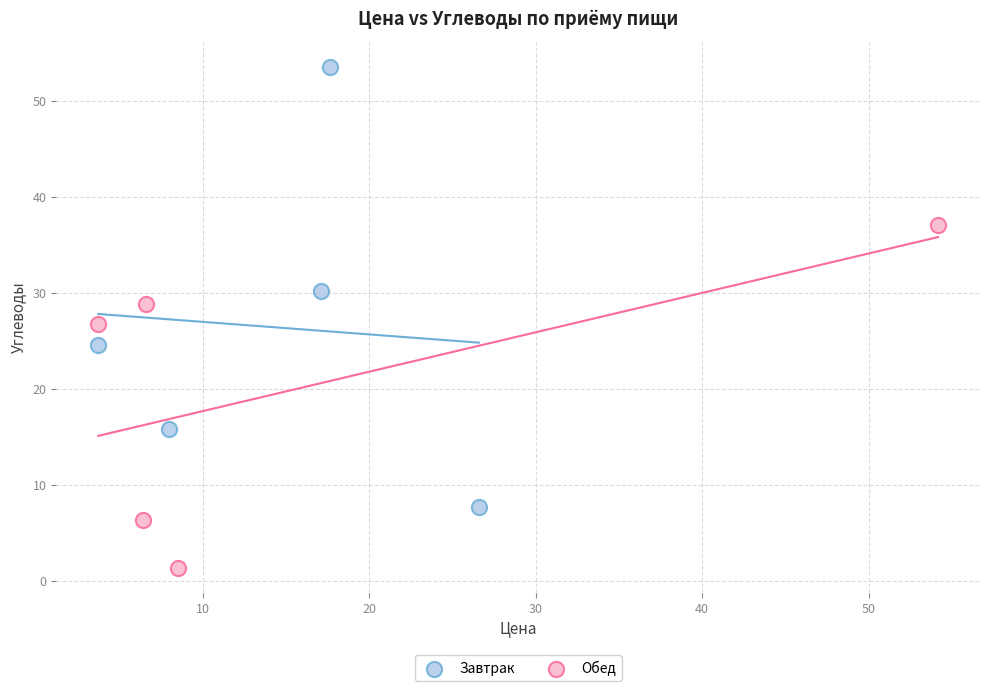

Which series reaches the minimum Y coordinate?

Обед